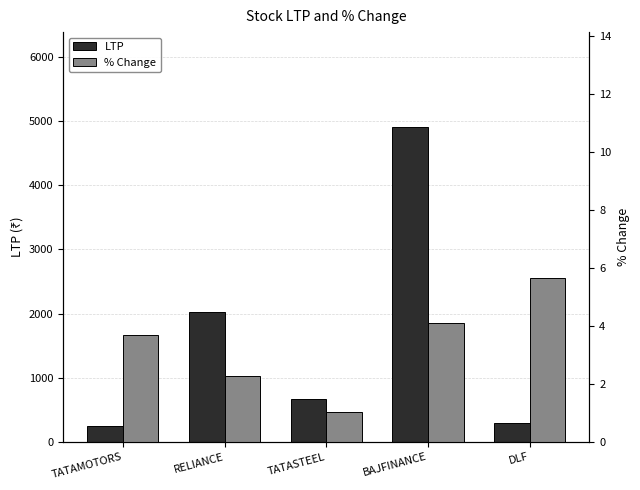

Which category has the lowest value in the LTP series?

TATAMOTORS